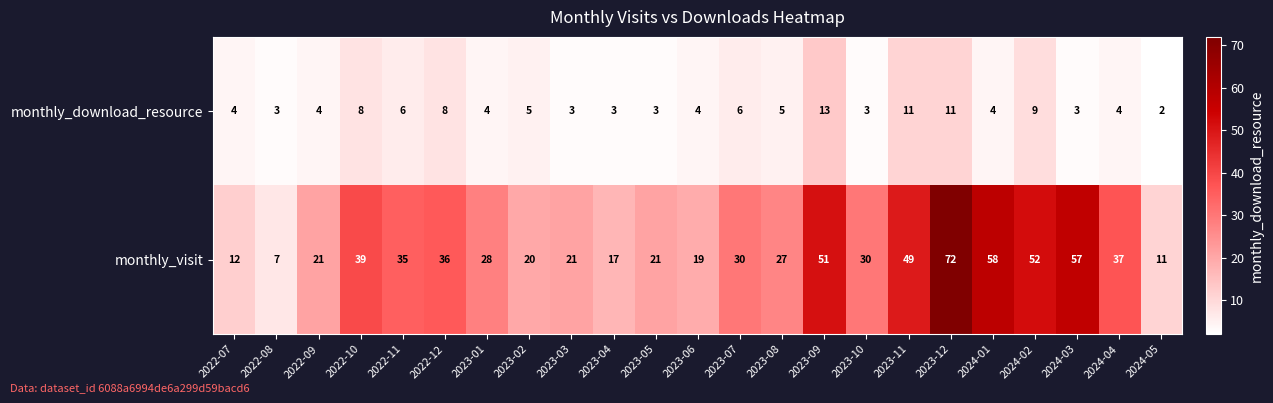

Rank the series by their average value, from highest to lowest.

monthly_visit, monthly_download_resource